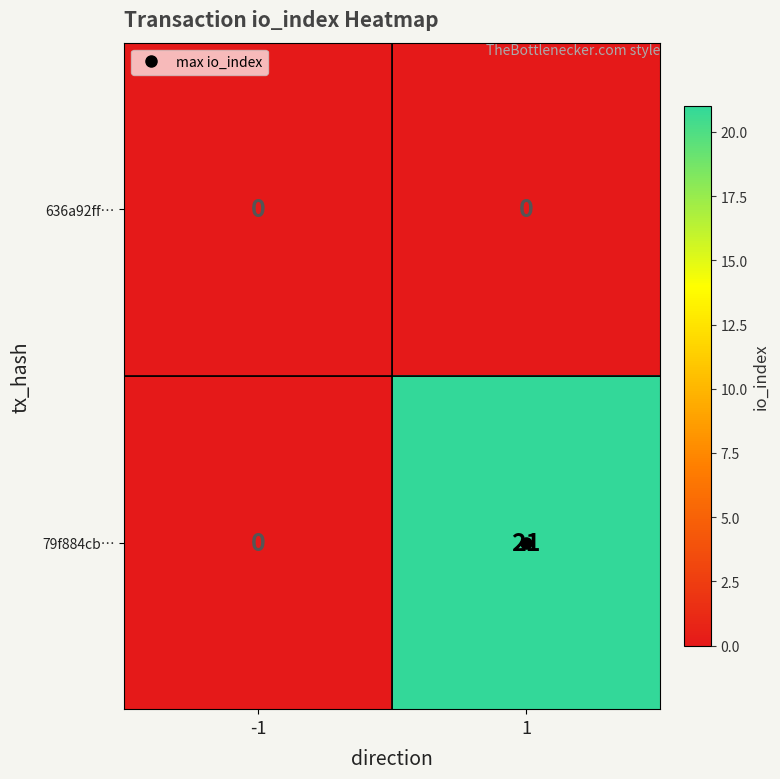

Is it true that 79f884cb… equals 11 at -1?

False